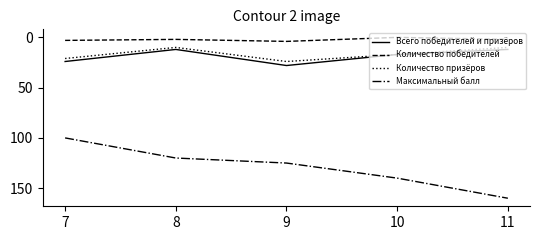

Where is the first local maximum for Количество призёров?

9